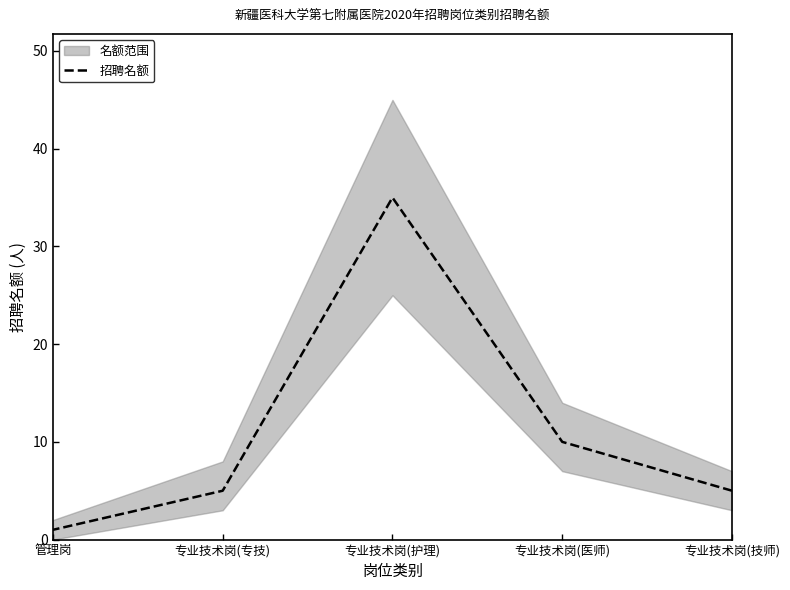

List the labels in order of value, smallest first.

管理岗, 专业技术岗(技师), 专业技术岗(专技), 专业技术岗(医师), 专业技术岗(护理)